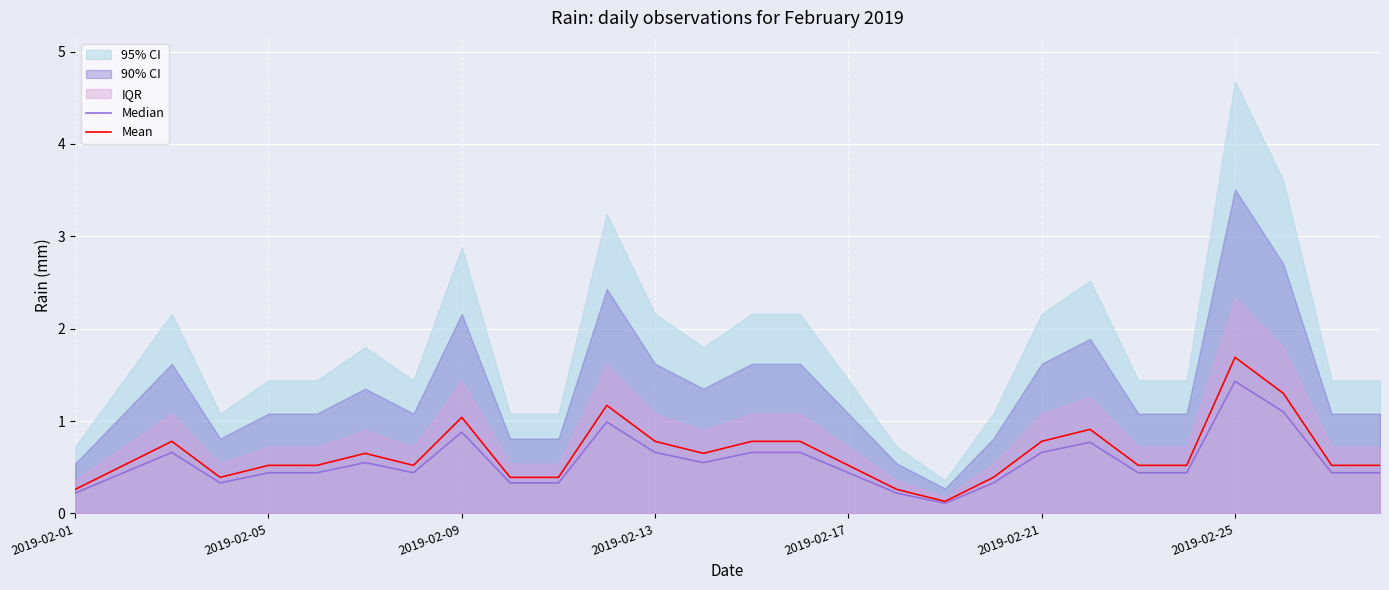

The Mean series shows 0.5 at 2019-02-05. True or false?

True